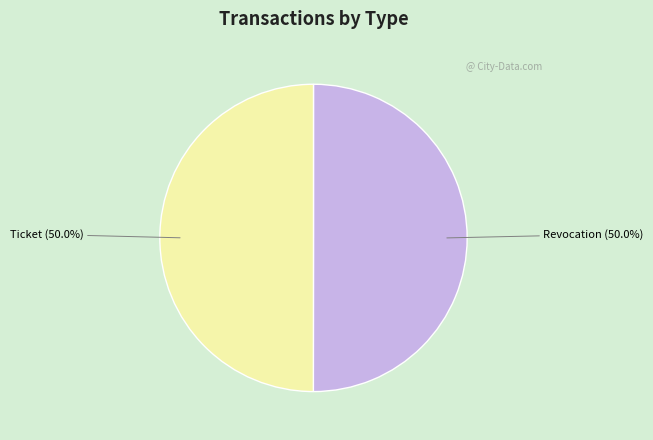

How much of the chart is everything except Revocation (50.0%)?

50.0%